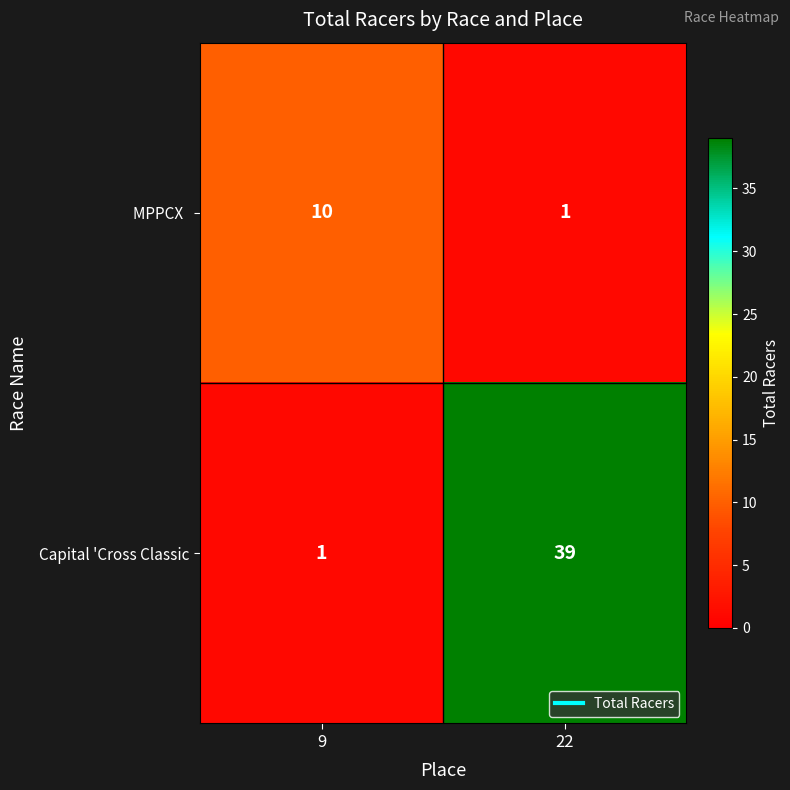

What is the difference between the maximum and minimum values in the Capital 'Cross Classic series?

38